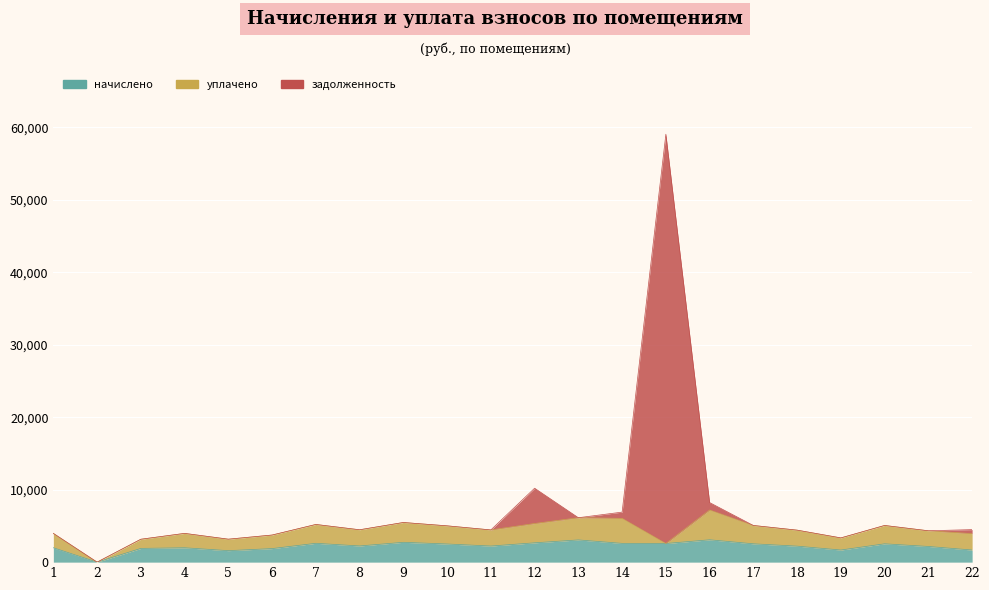

Does the chart display data point markers on the line(s)?

No